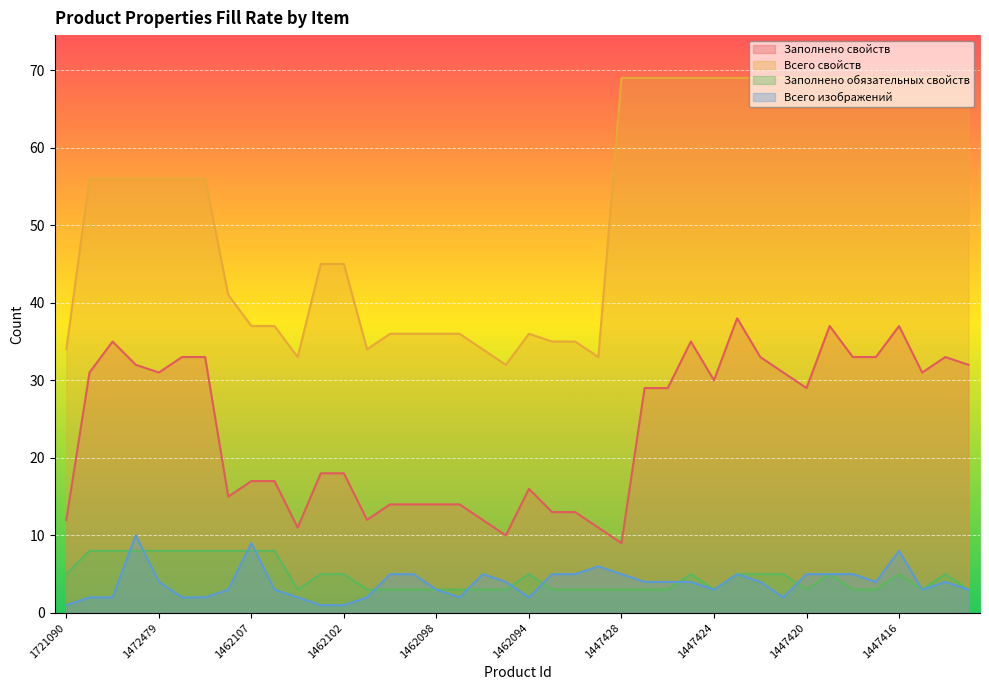

What is the value of the Всего свойств point at the 24th from the left?

33